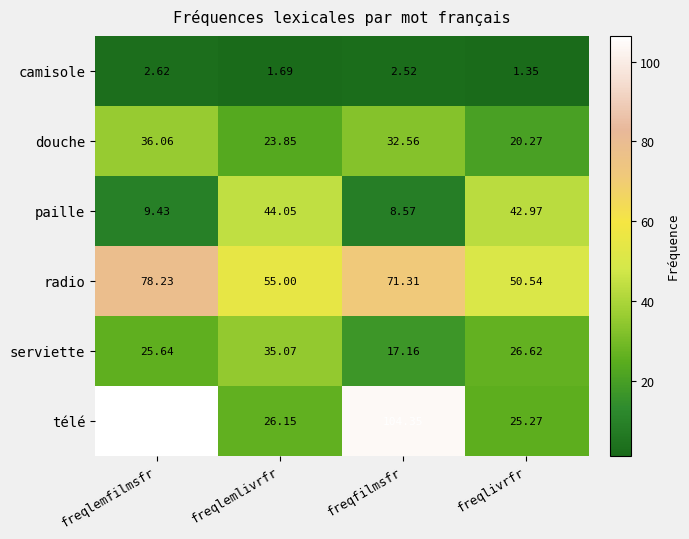

Which series has the largest range (max minus min)?

télé